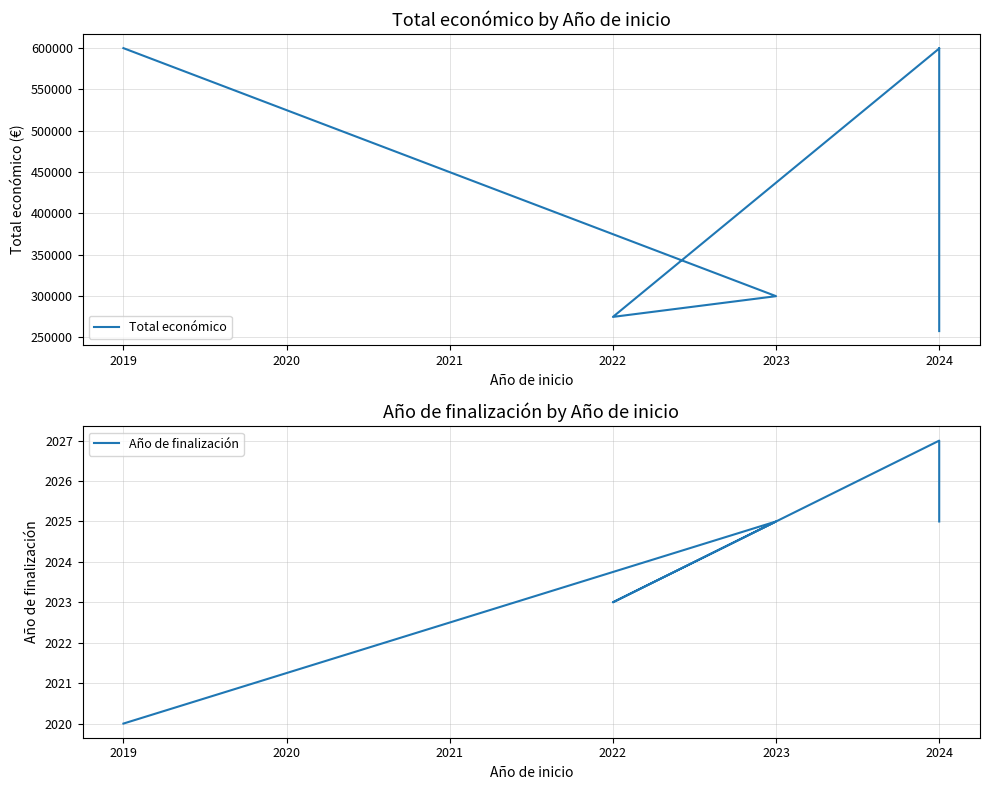

True or false: Total económico and Año de finalización cross at least once.

False